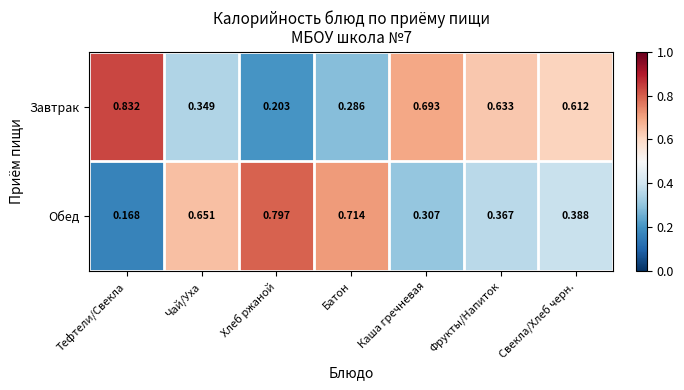

Where is Обед nearest to the value 0?

Тефтели/Свекла